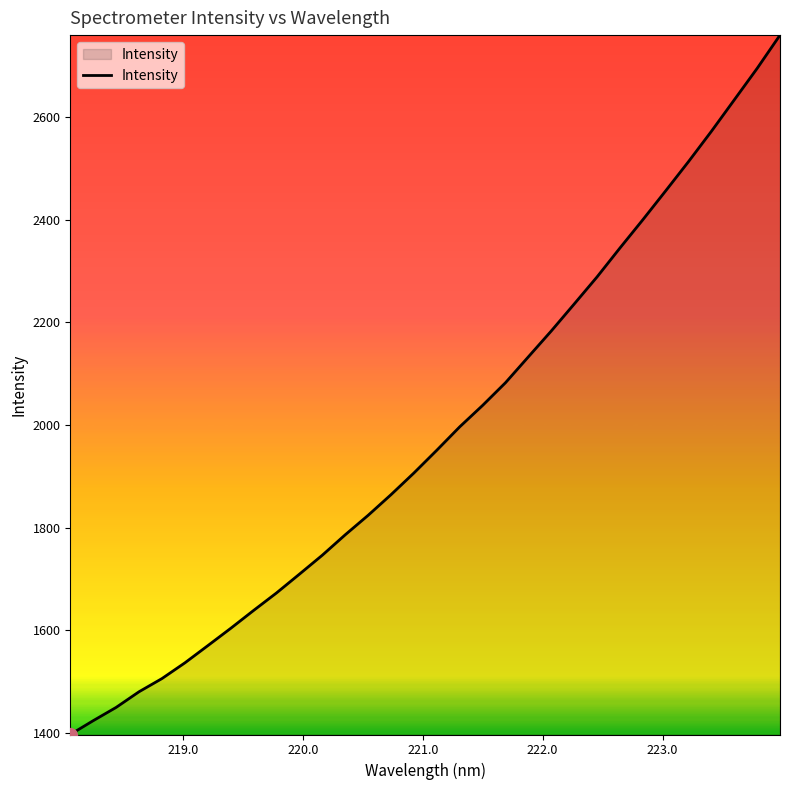

What is the minimum value shown in the chart?

1396.2